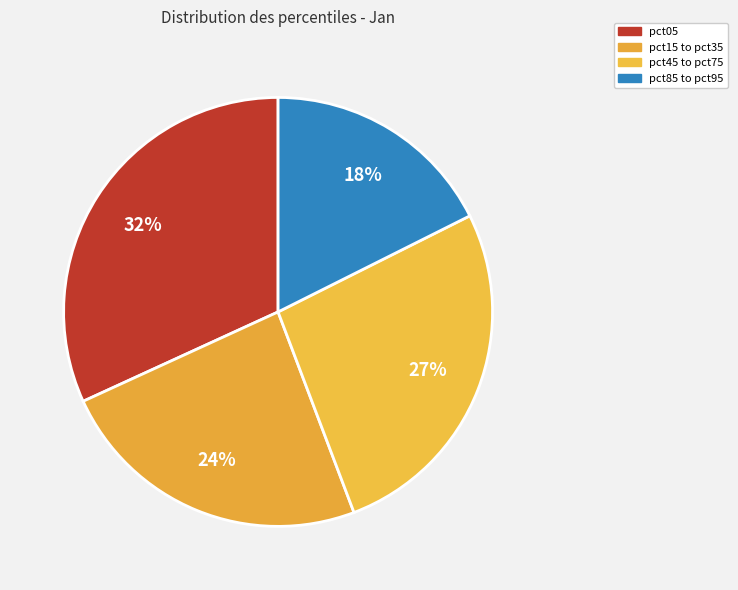

To the nearest percent, what is the difference between the largest and smallest slice percentages?

14%